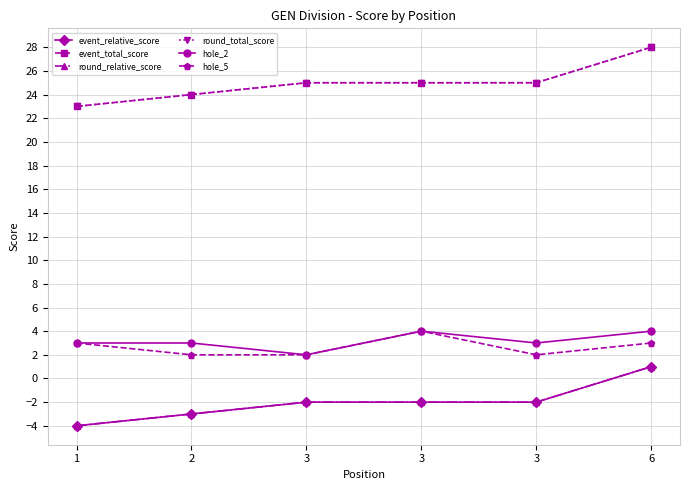

Which label corresponds to the smallest value in the chart?

1